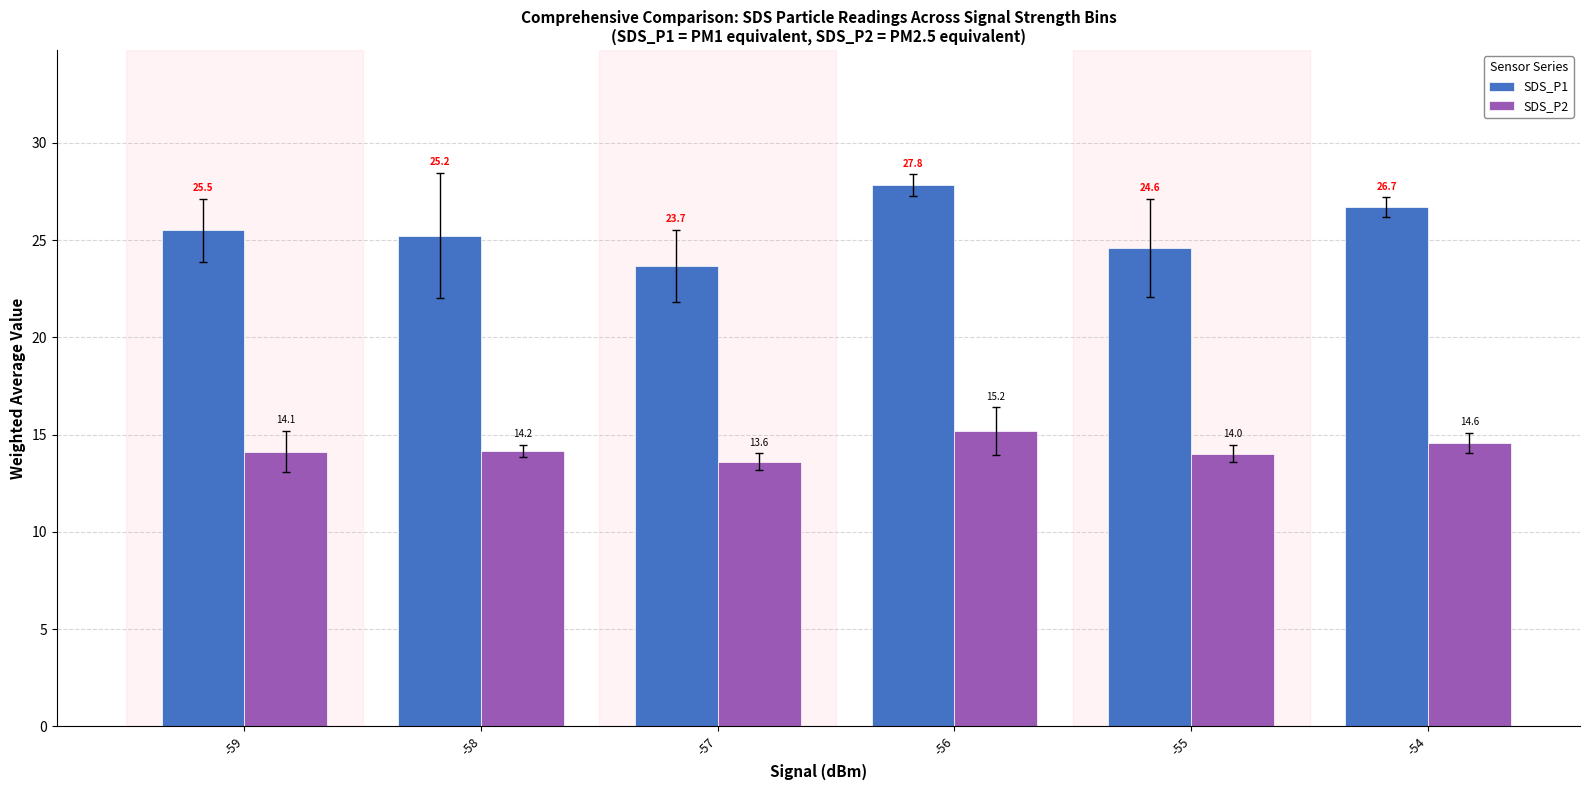

The value of SDS_P1 at -56 is 14.5. True or false?

False